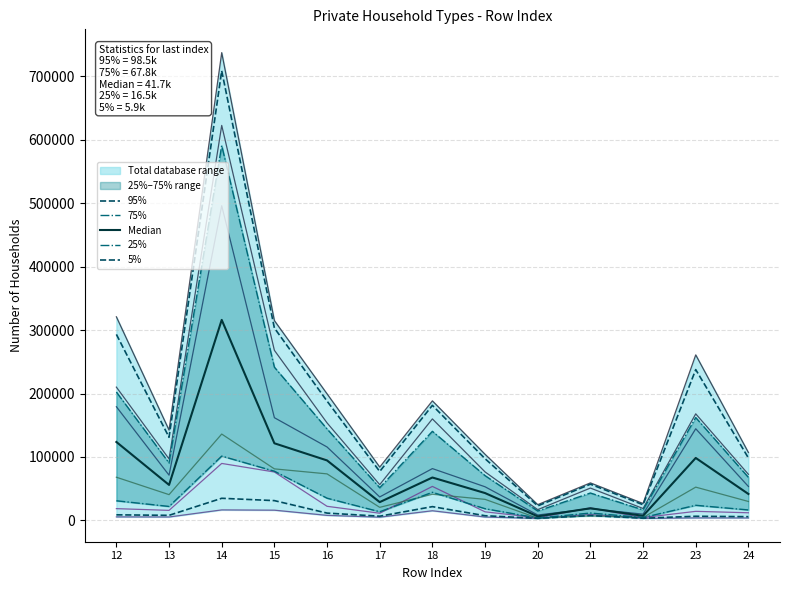

What is the sum of all col_41 (Single Person) values?

355814